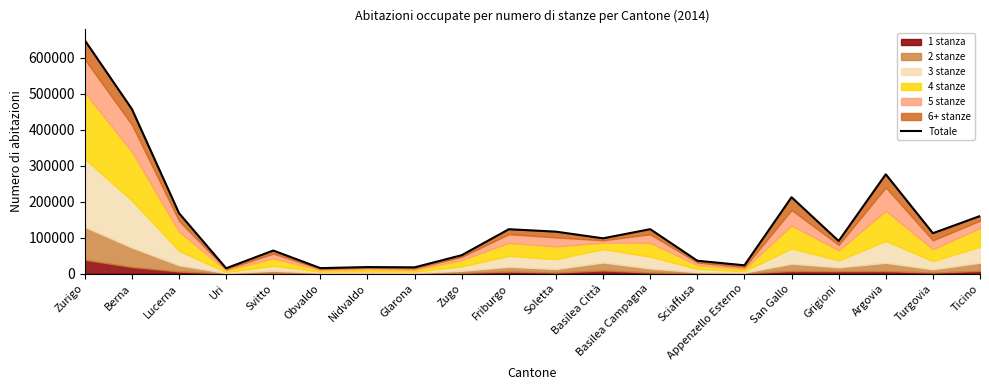

How many data points does each series have?

20